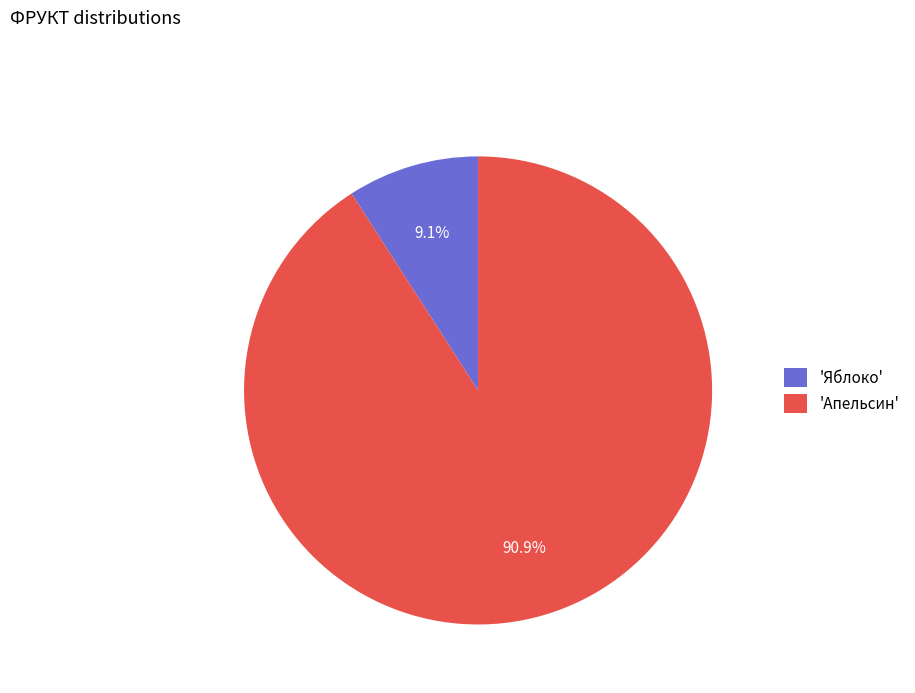

What is the ratio of the value at 'Апельсин' to the value at 'Яблоко'?

10.0